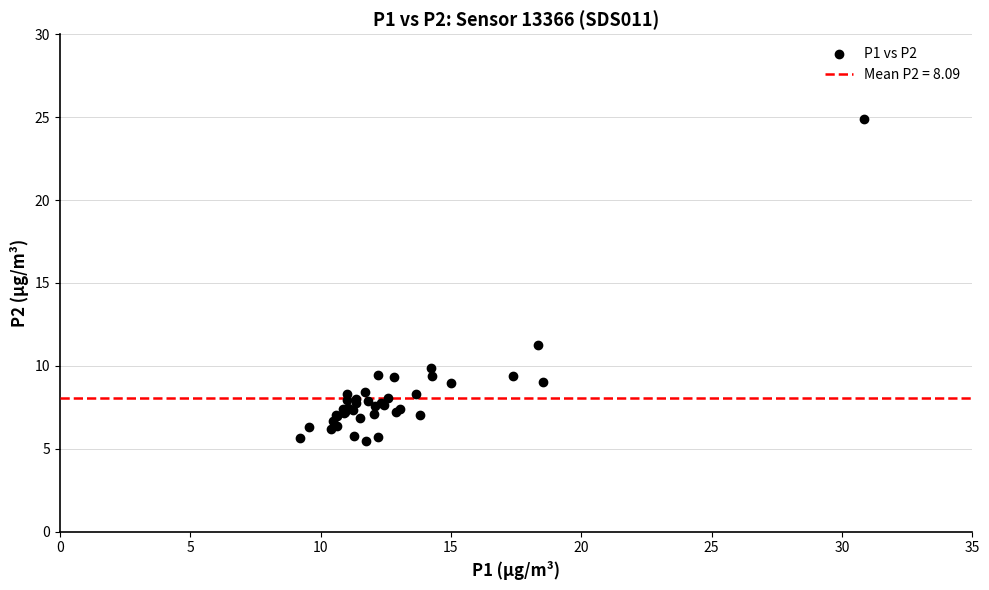

What Y value in the scatter plot is closest to 15?

11.3